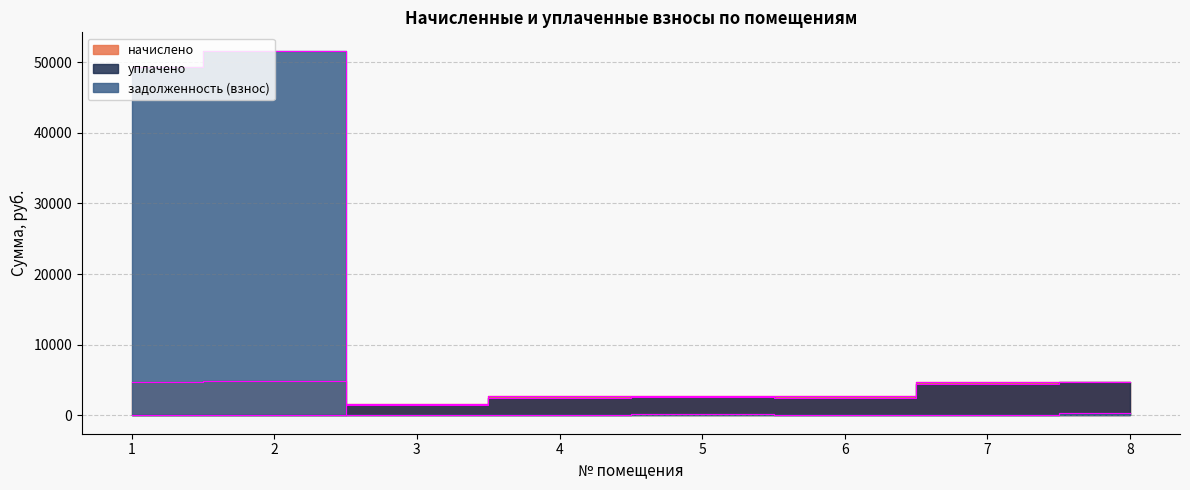

Where is the first local minimum for начислено?

3